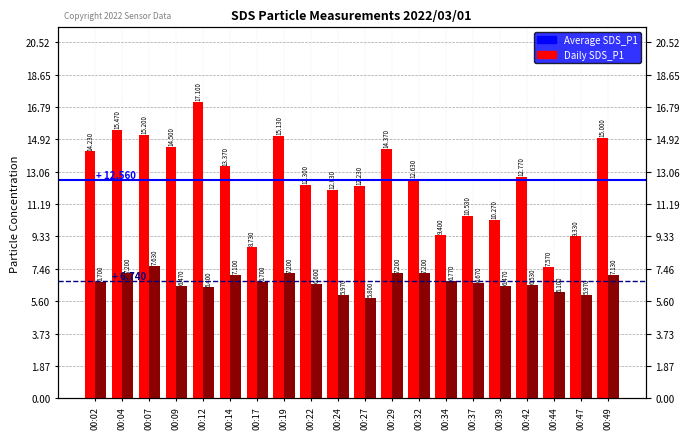

What is the difference between the highest and lowest values at 00:37?

3.9